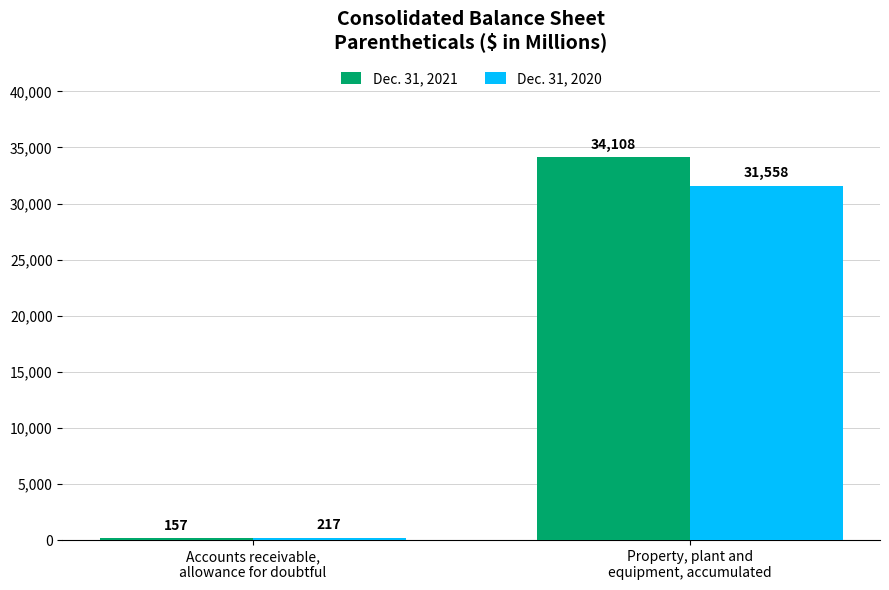

What are all the series names shown in the legend?

Dec. 31, 2021, Dec. 31, 2020